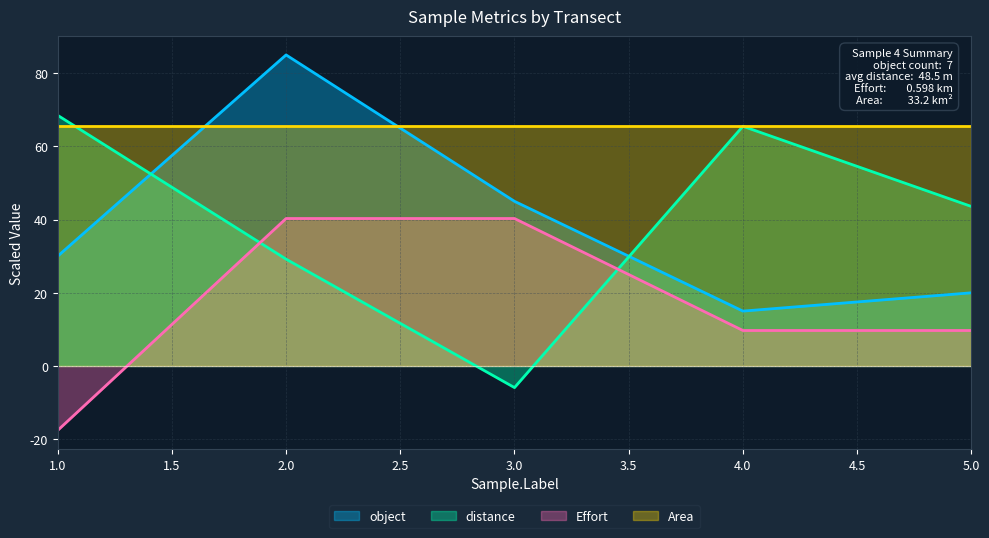

True or false: distance and Effort cross at least once.

True